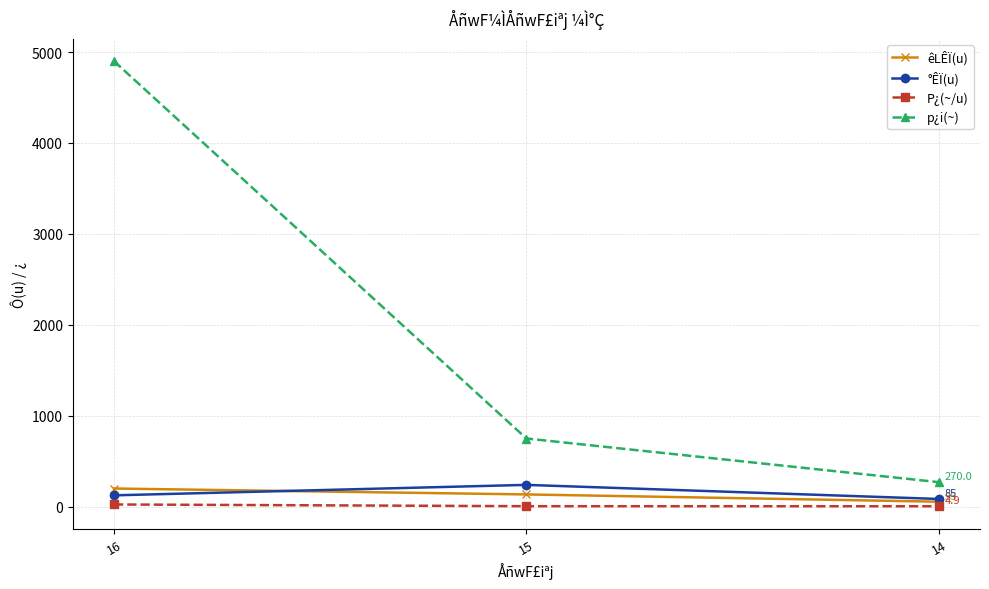

What is the smallest value displayed?

4.9